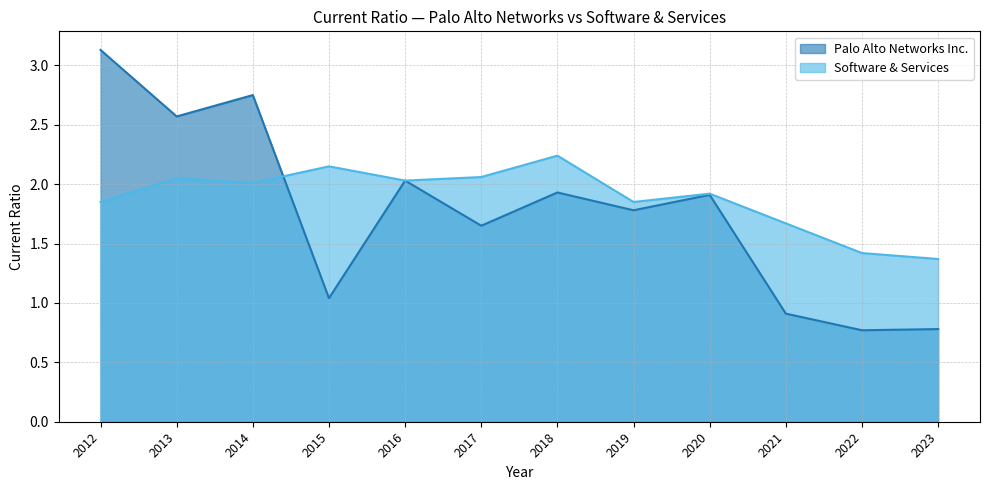

Rank the series by their average value, from highest to lowest.

Software & Services, Palo Alto Networks Inc.